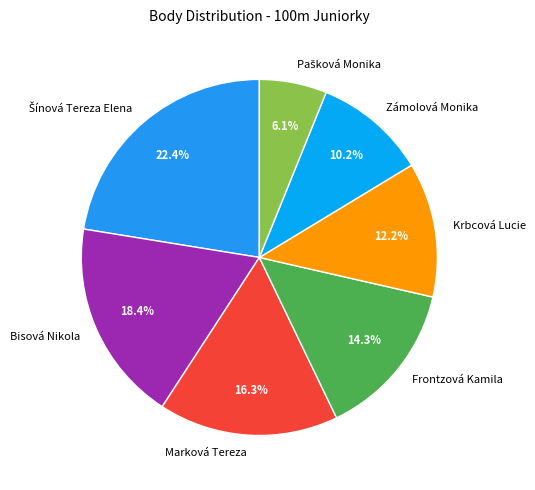

To the nearest percent, what portion does Frontzová Kamila represent?

14%